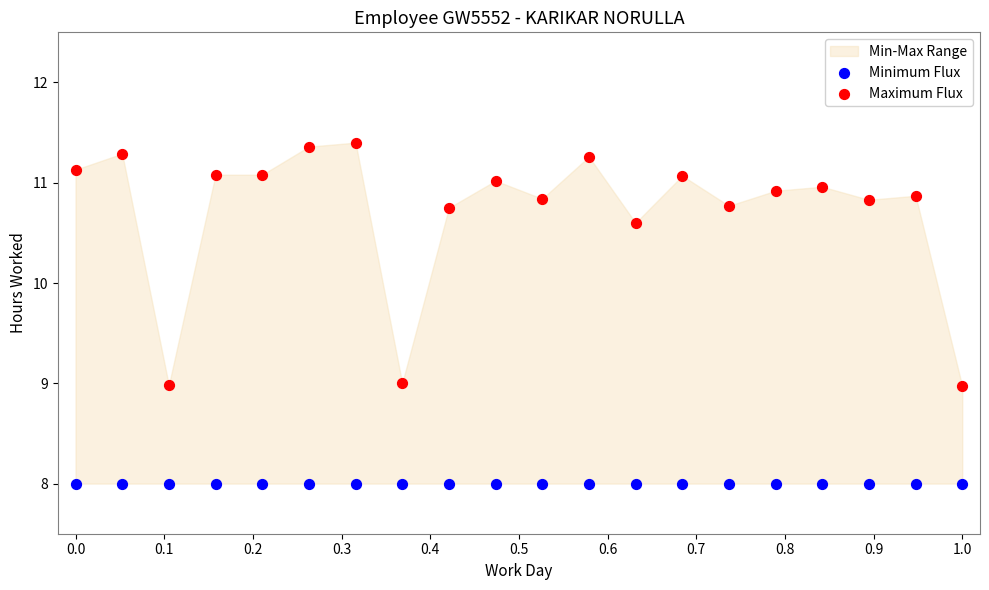

Which series contains the highest Y value?

Maximum Flux